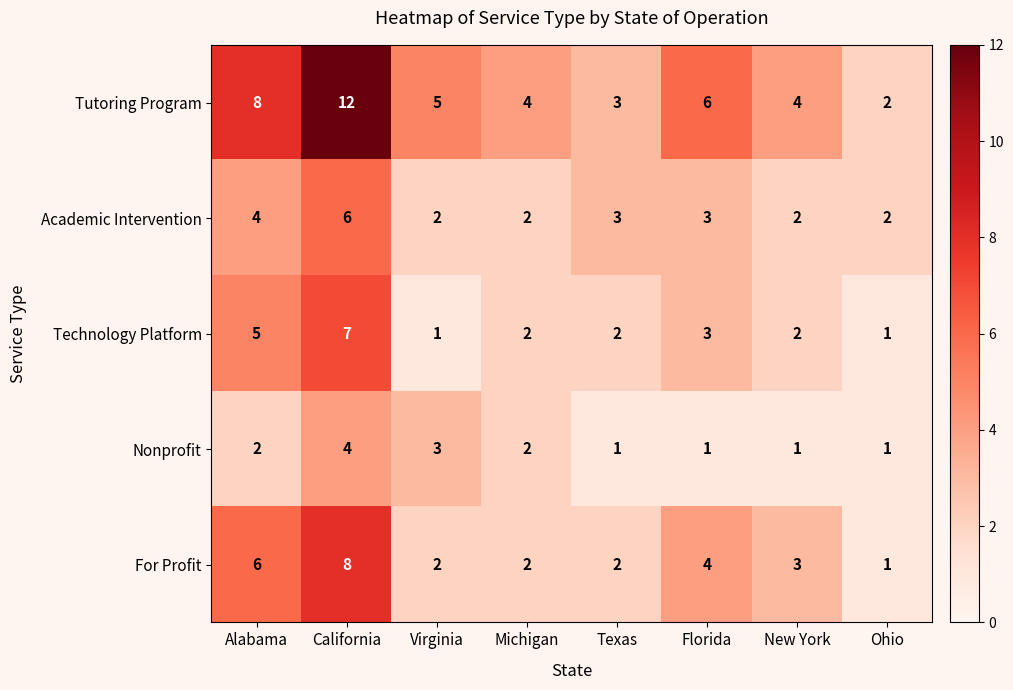

Is it true that Tutoring Program equals 6 at New York?

False